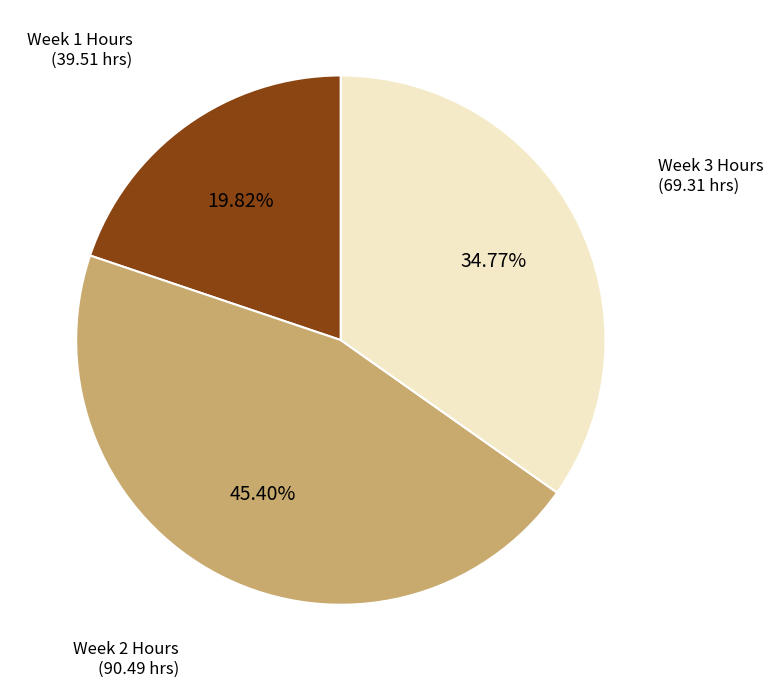

Does any single category account for the majority?

No